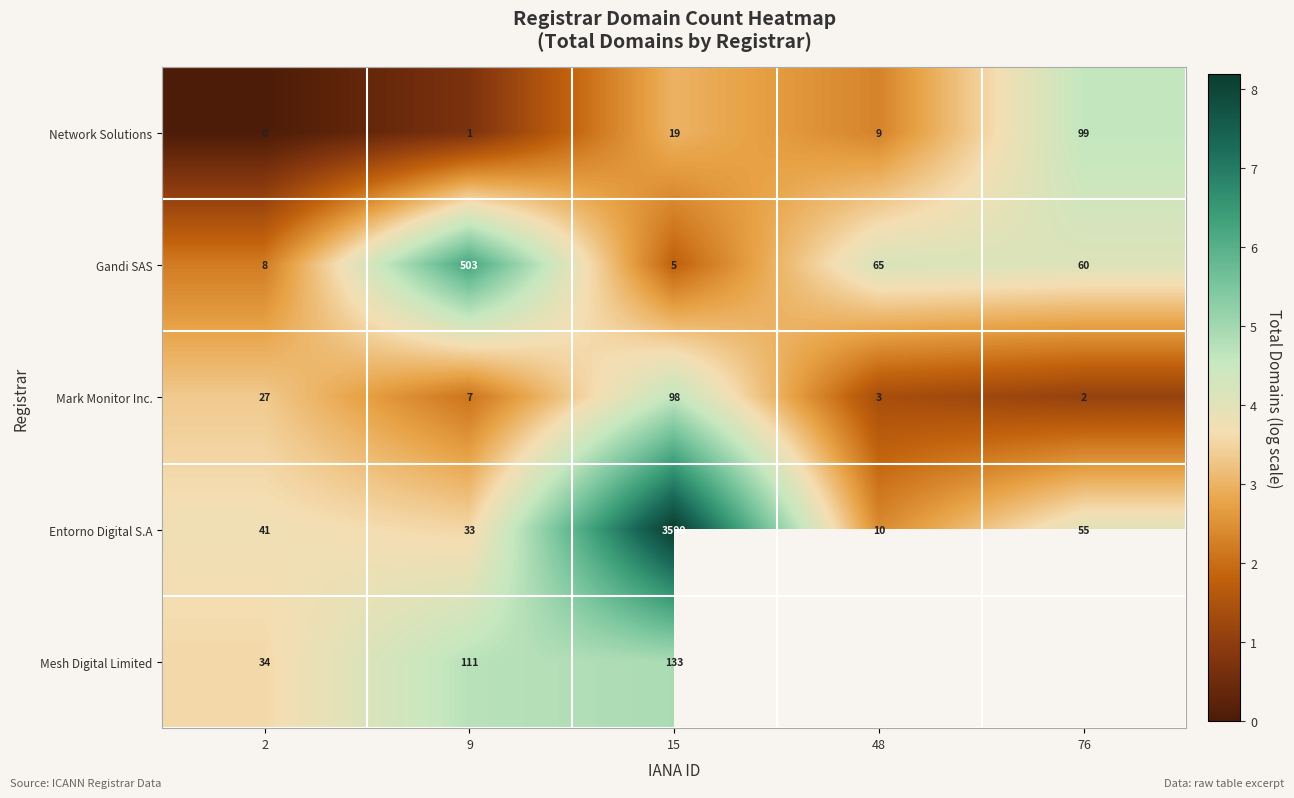

Read the Mark Monitor Inc. value at 9, to the nearest 10.

10